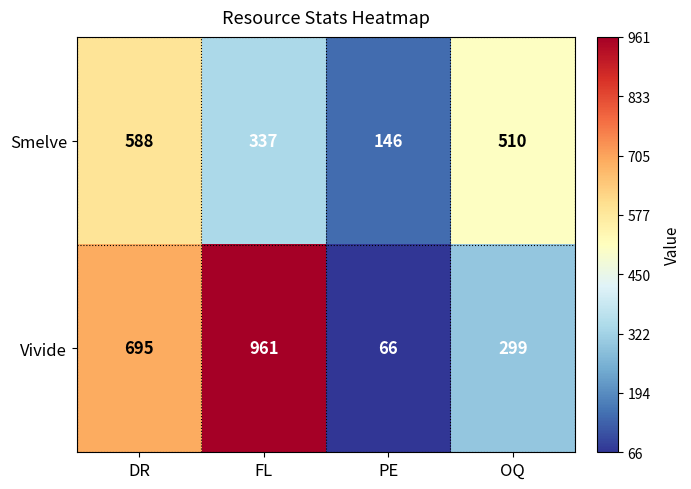

What is the difference between the maximum and minimum values in the Smelve series?

442